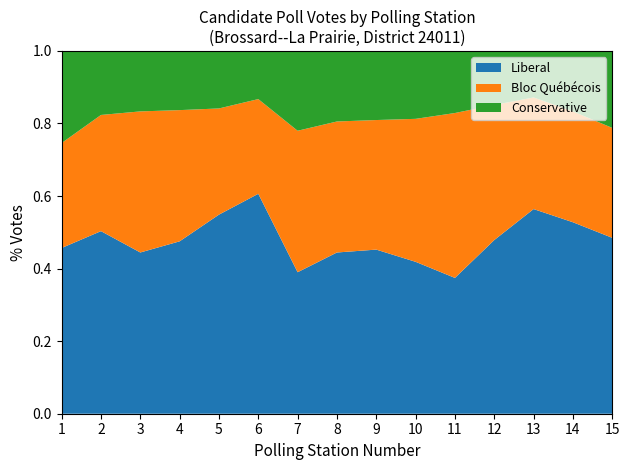

What is the total value across all series at 2?

1.0